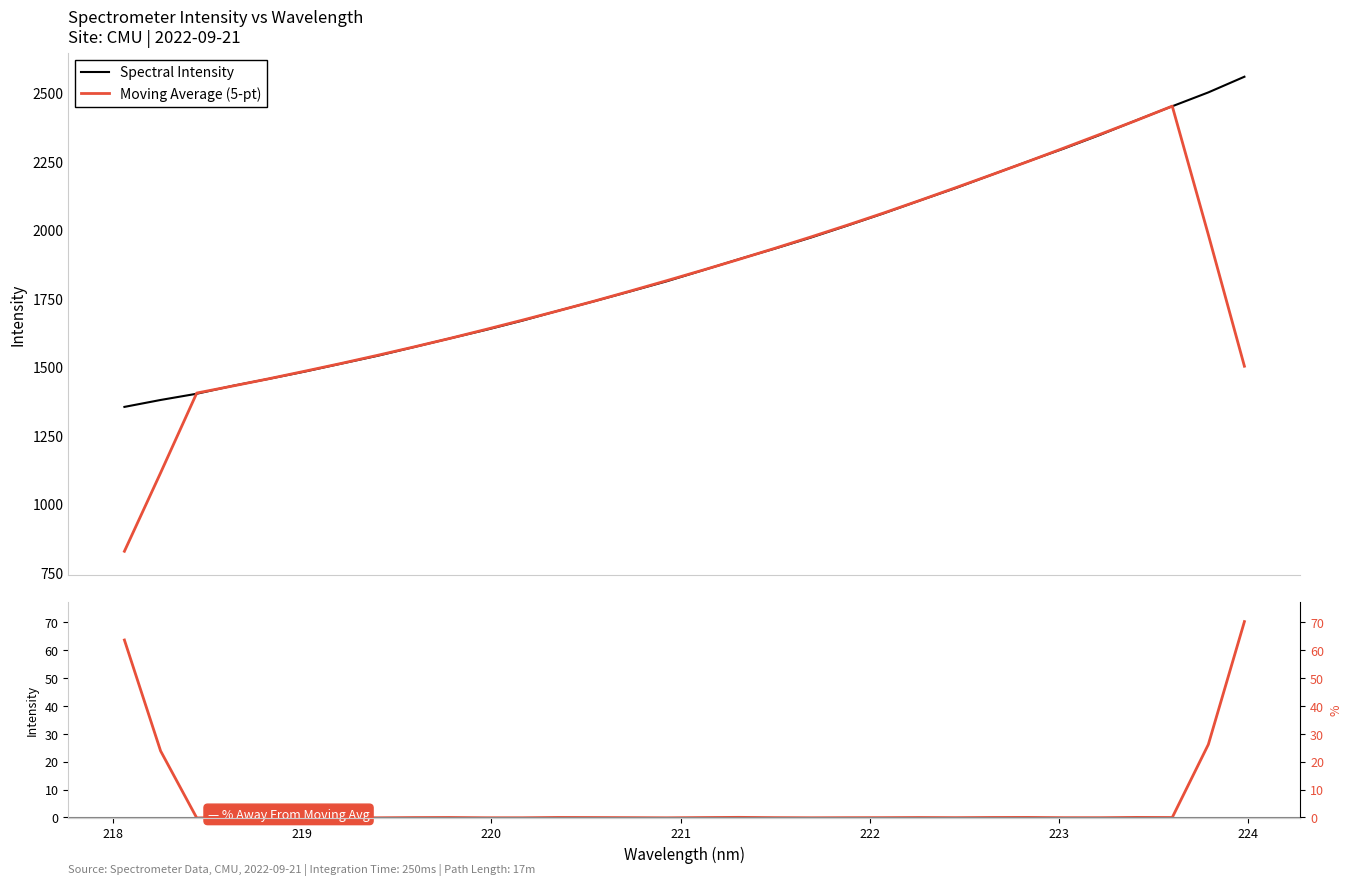

Is this an area chart (filled region under the line)?

No